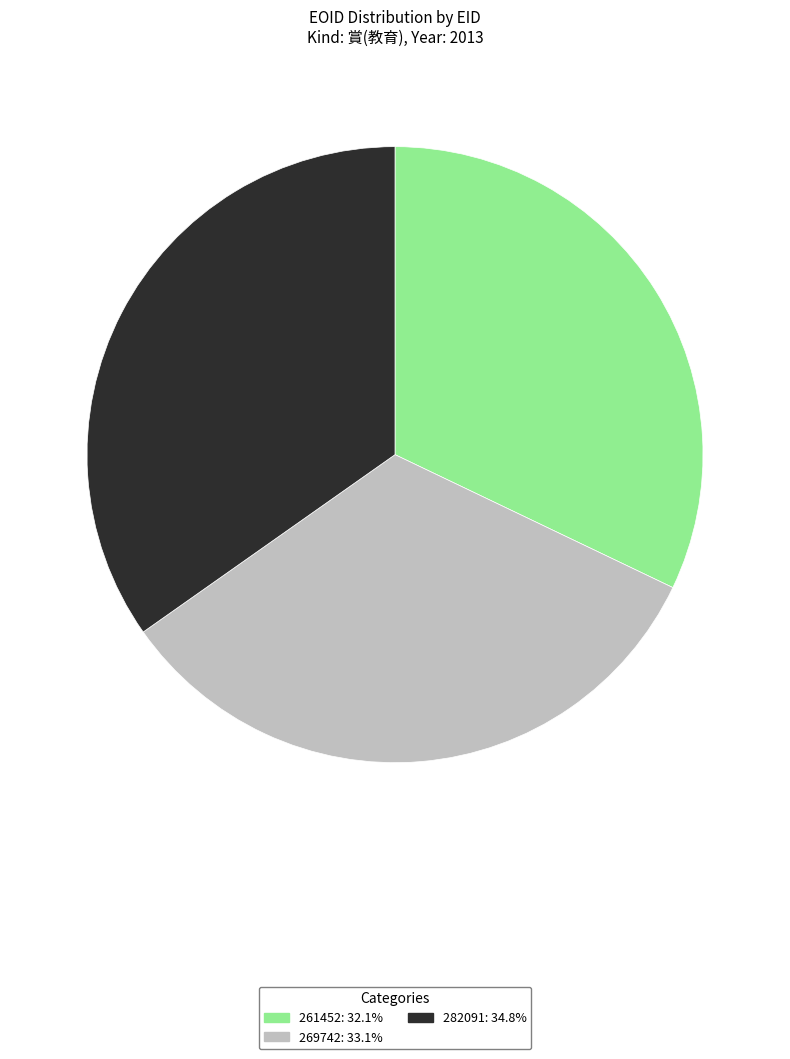

Combined, do 269742 and 261452 account for over 50%?

Yes